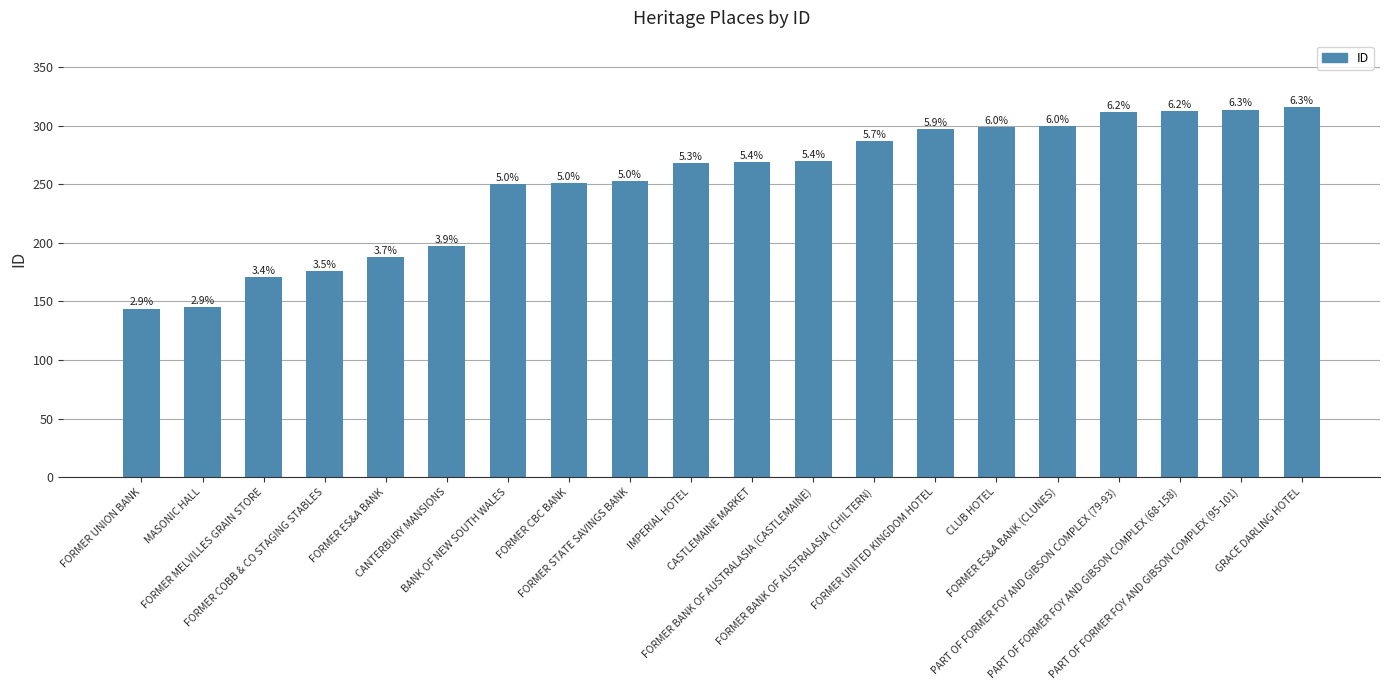

Are the bars horizontal?

No